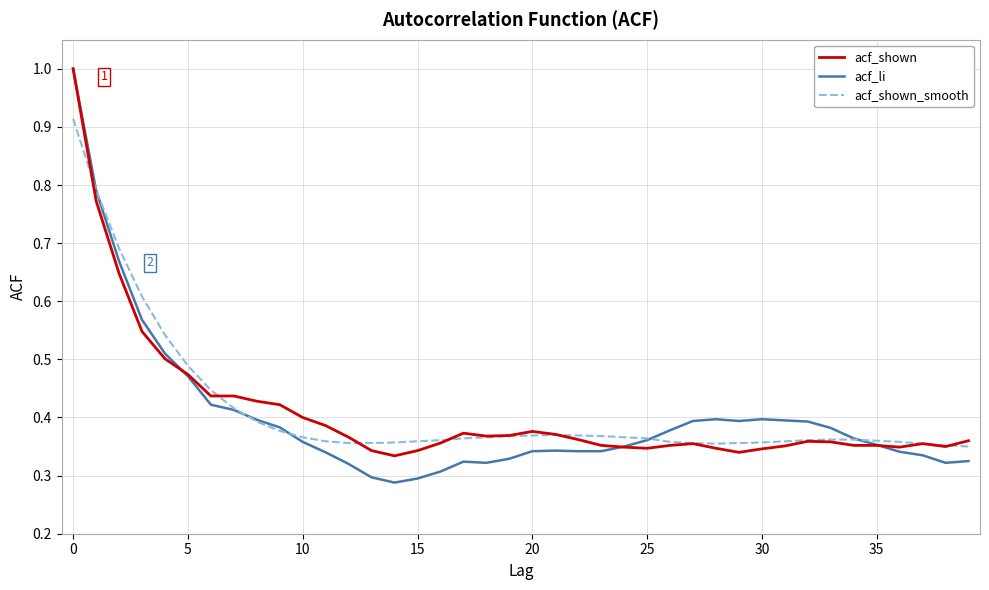

What is the greatest value displayed?

1.0